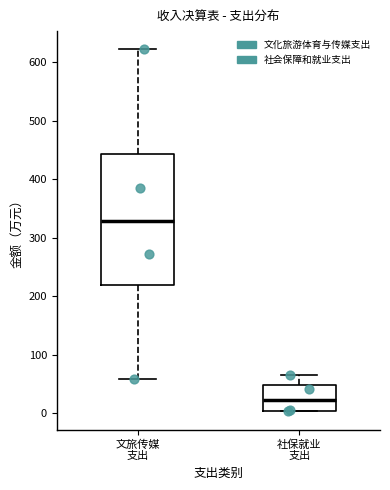

Reading left to right, read every box against the y-axis: the position of its median line, the range the box covers, and the ends of its whiskers. The values are not printed on the chart, so give them approximately, as read against the axis.

文旅传媒 支出: median 330, box 220 to 440, whiskers 60 to 620
社保就业 支出: median 20, box 0 to 50, whiskers 0 to 70